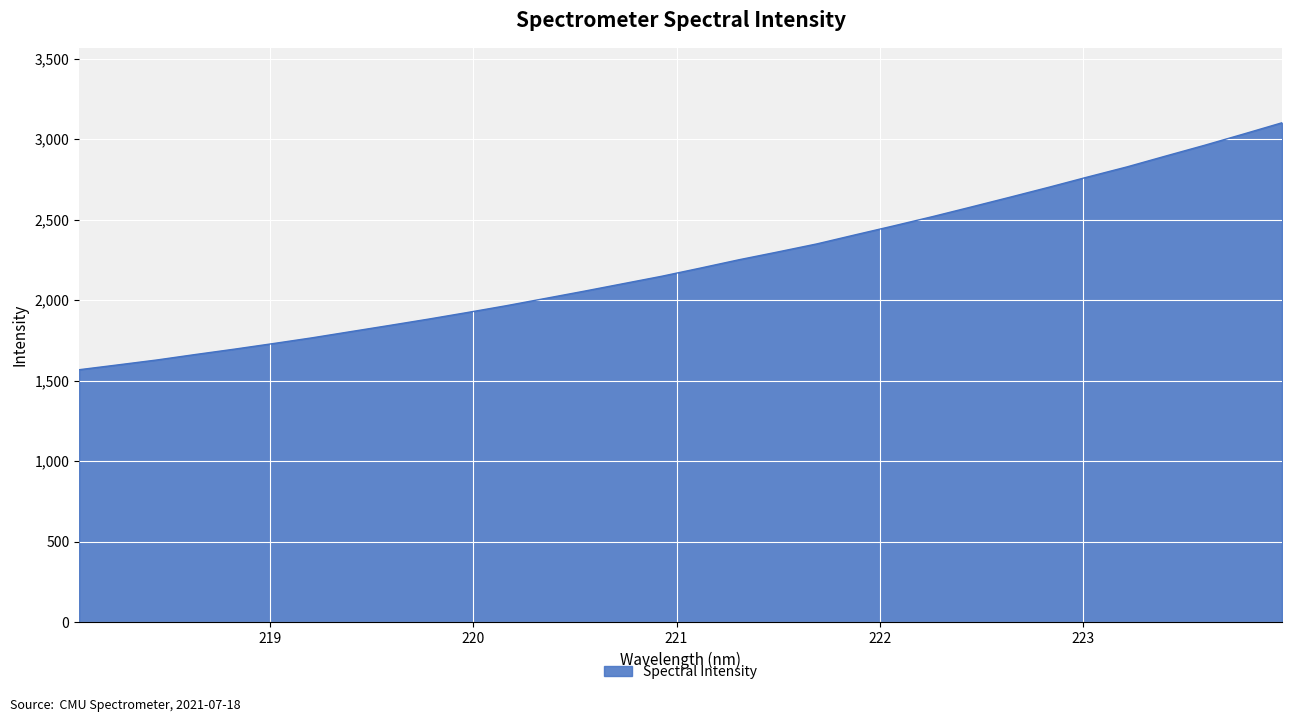

How many lines are shown in the chart?

1